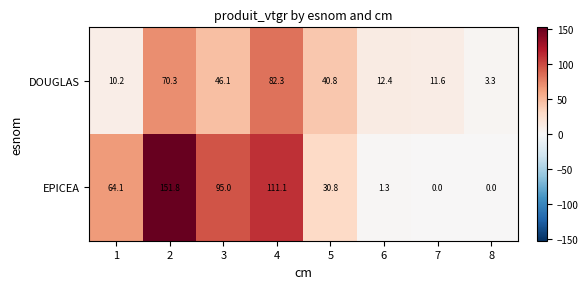

The DOUGLAS series shows 11.6 at 7. True or false?

True